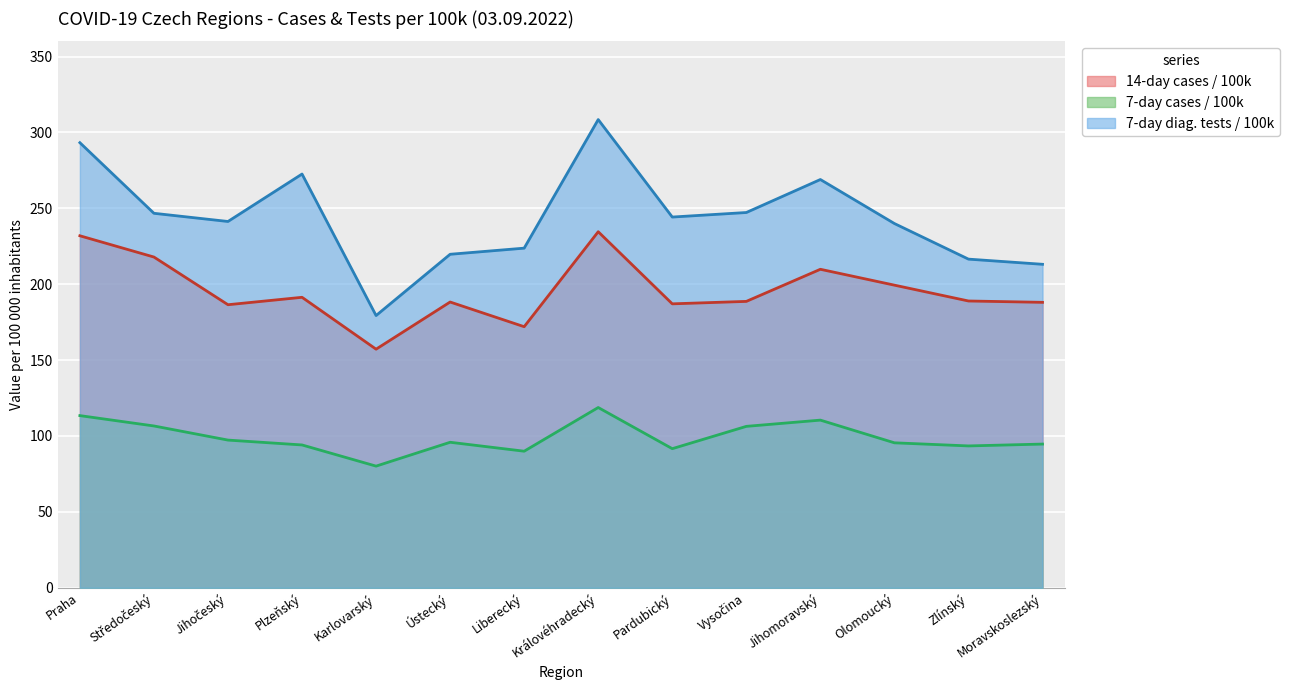

How many interior local peaks does the 14-day cases / 100k series have?

4